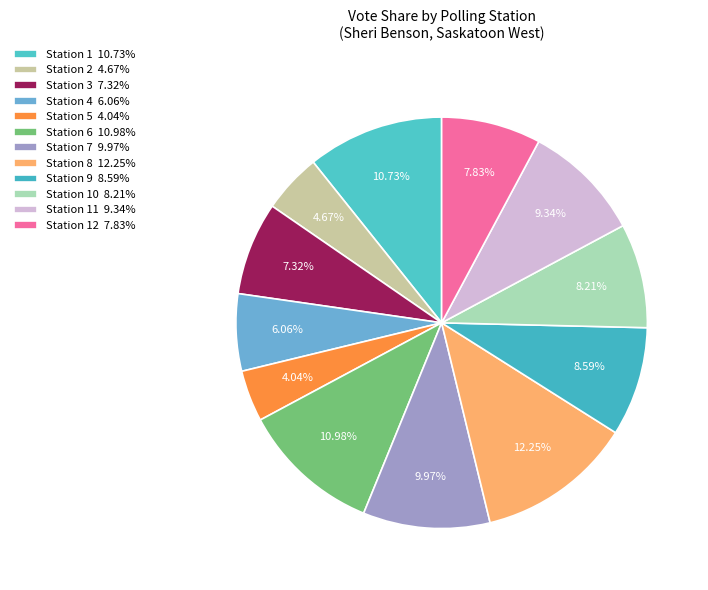

Which category has the smallest portion of the pie?

Station 5